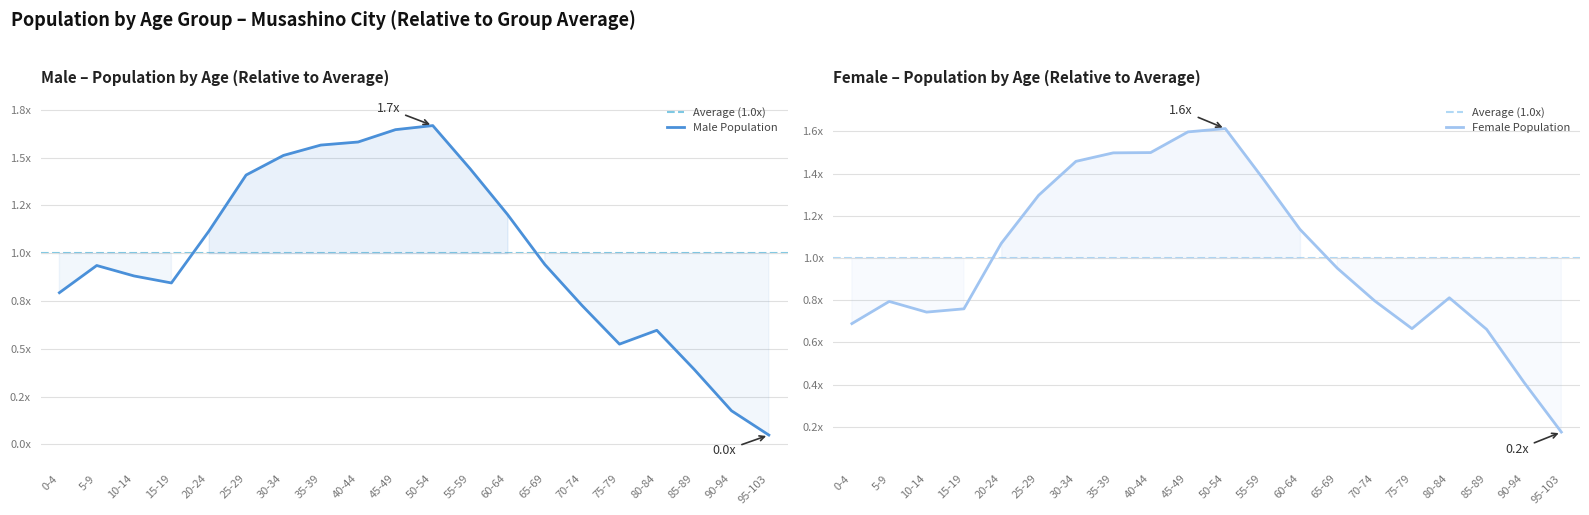

Which series has the widest spread of values?

Male